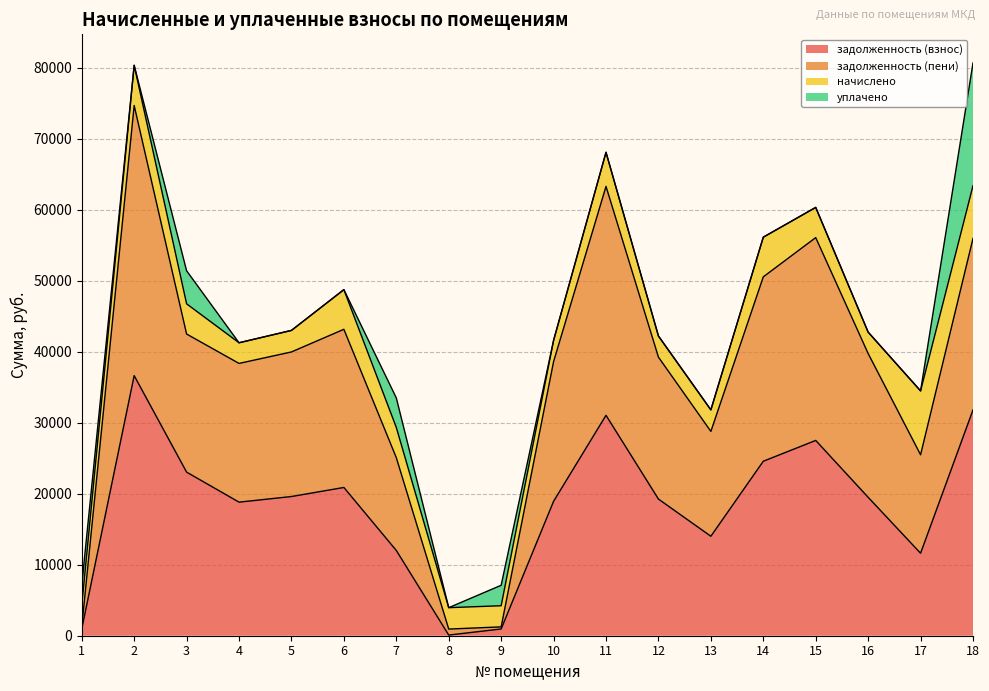

Which series has the largest range (max minus min)?

задолженность (пени)